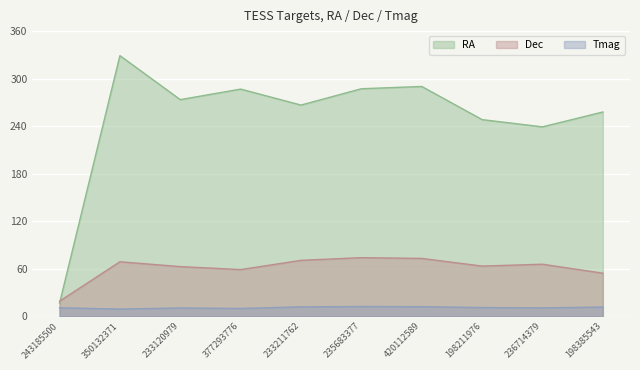

List the series in order of their overall mean, lowest first.

Tmag, Dec, RA